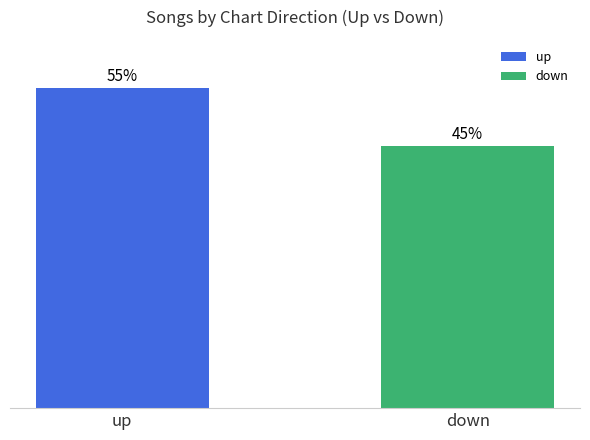

Which label corresponds to the smallest value in the chart?

down